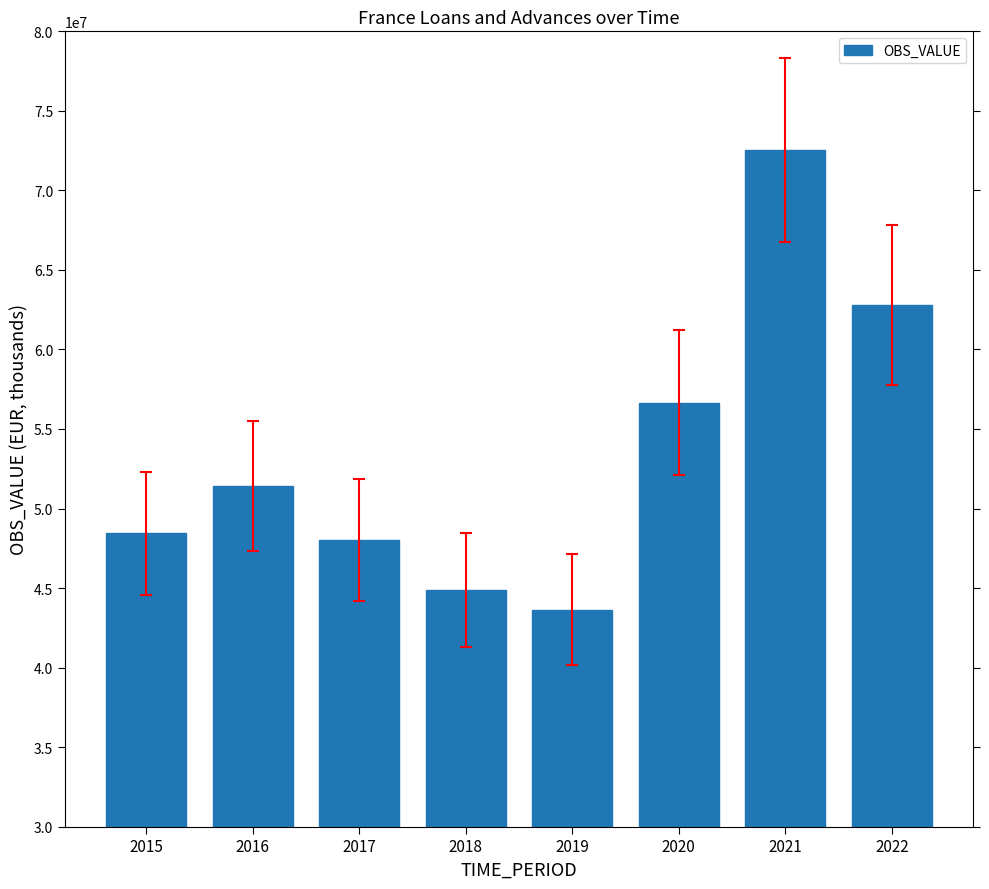

How many bars are there in total?

8